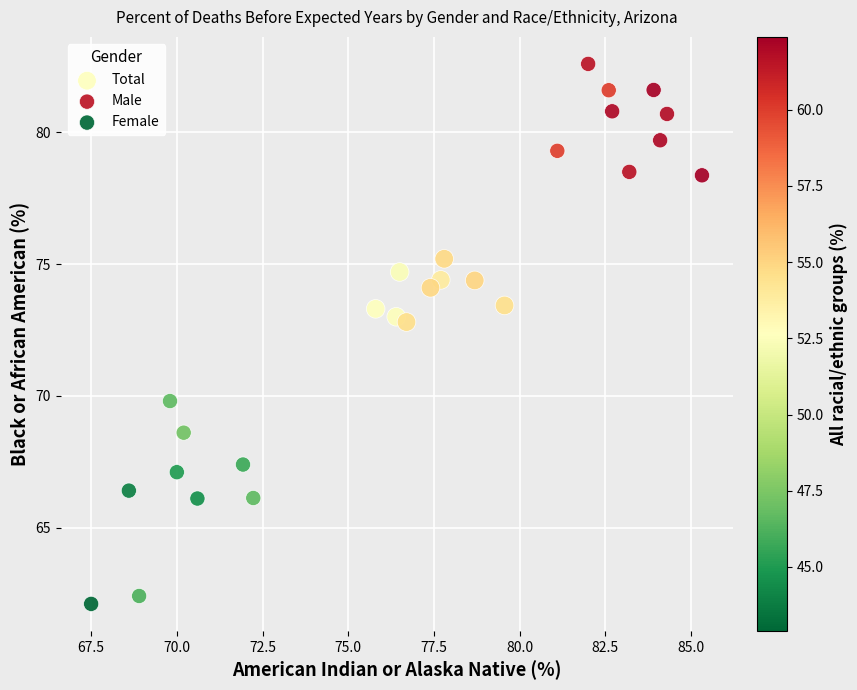

Which series has the widest spread of Y values?

Female